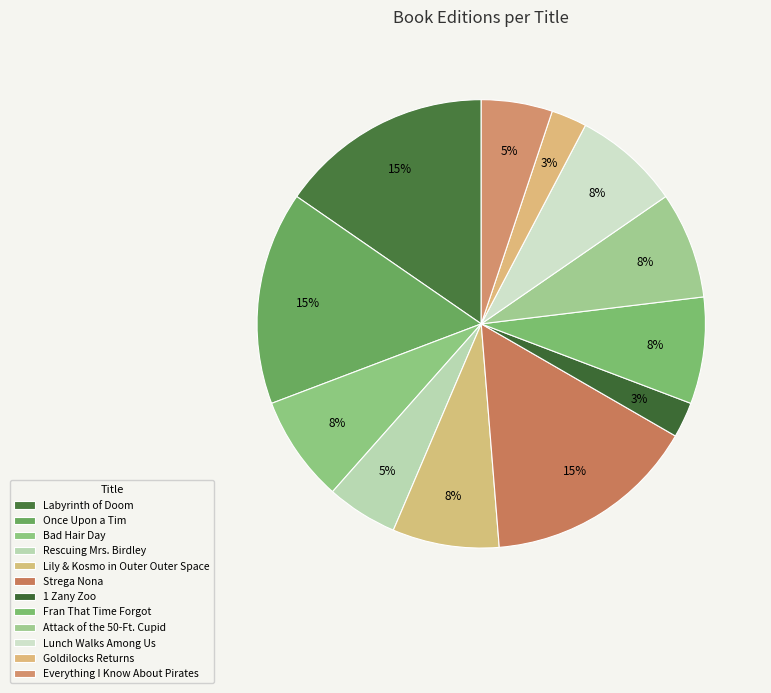

Count the number of slices in the pie.

12